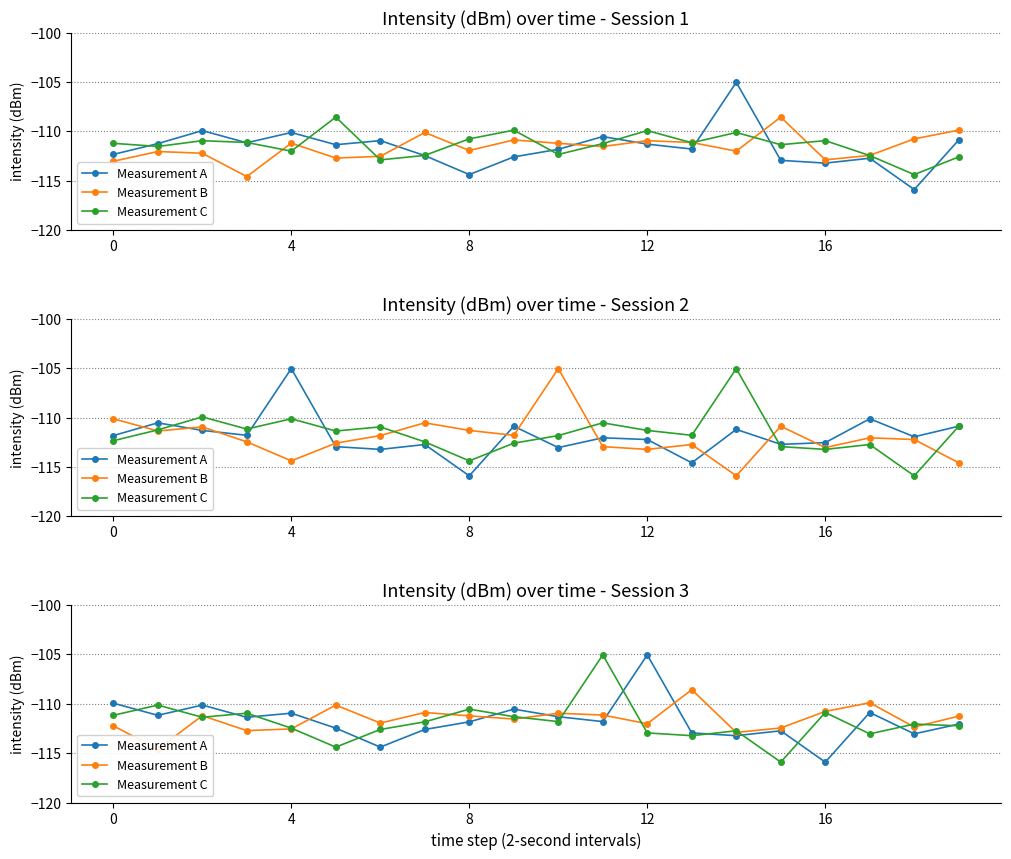

Which category has the highest value across all series?

12